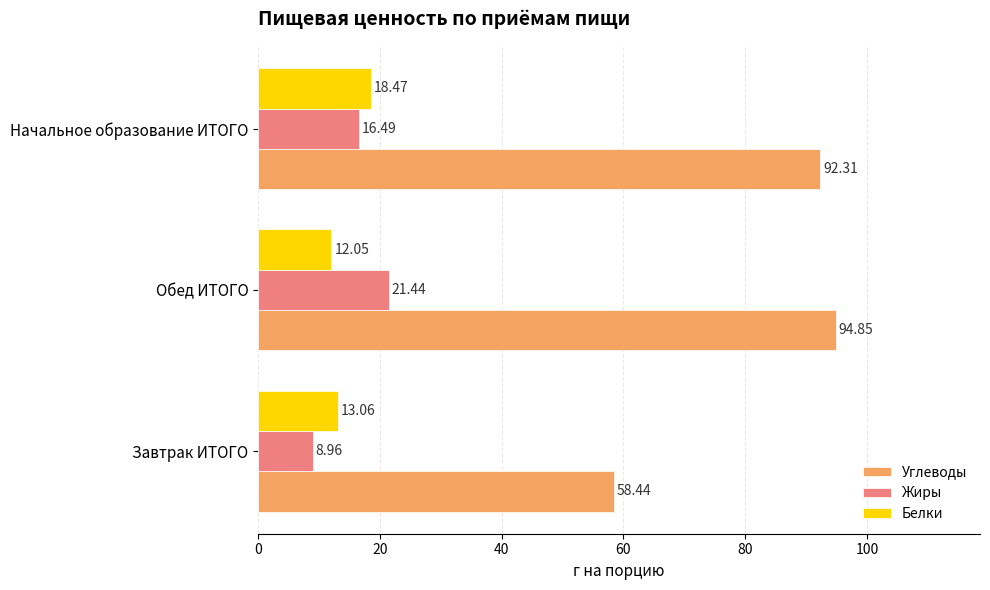

Between Завтрак ИТОГО and Обед ИТОГО, which series saw the biggest shift?

Углеводы